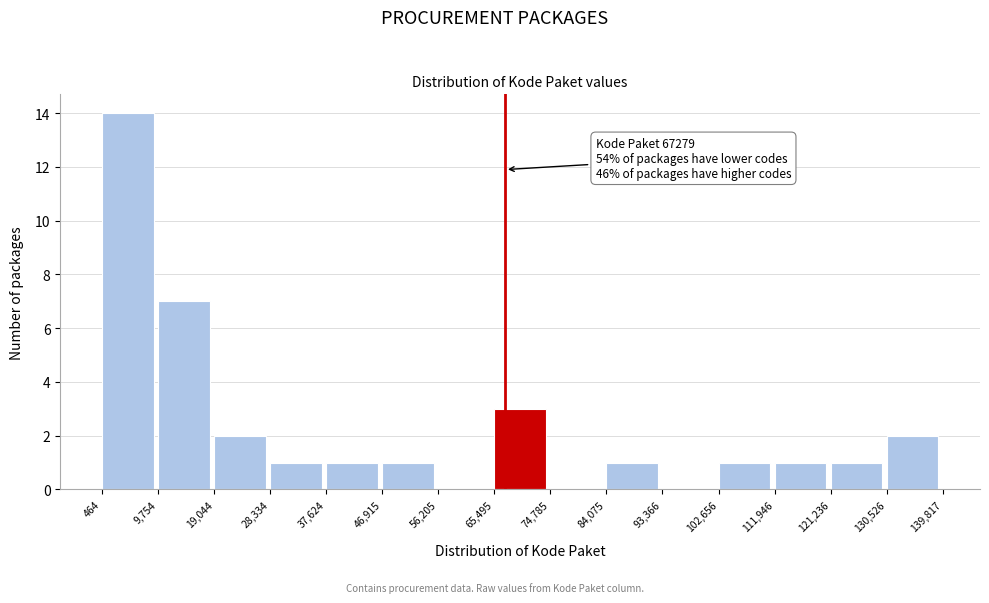

Over which range of the x-axis is the bar tallest?

464 to 9,754